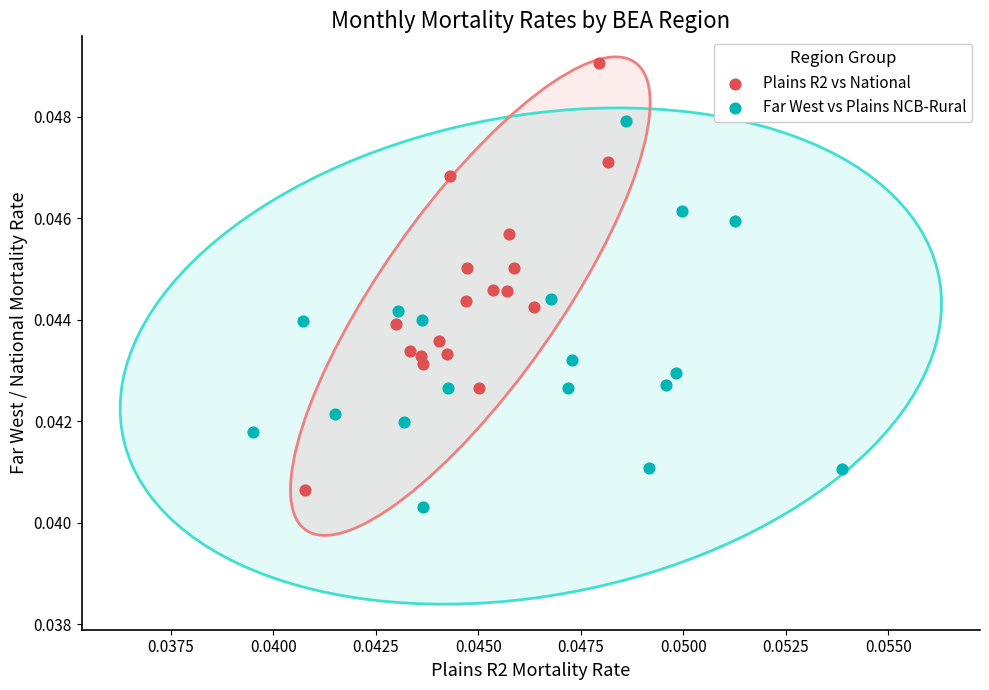

What are all the series names shown in the legend?

Plains R2 vs National, Far West vs Plains NCB-Rural